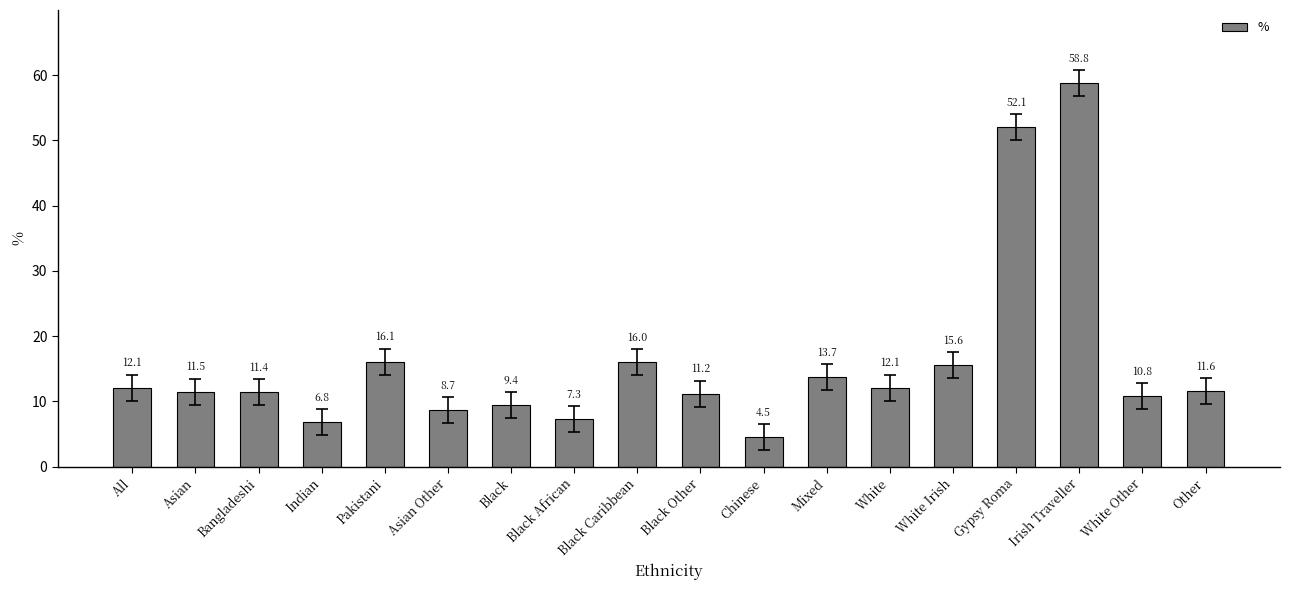

What is the change in value from Black African to Black Other?

+3.9